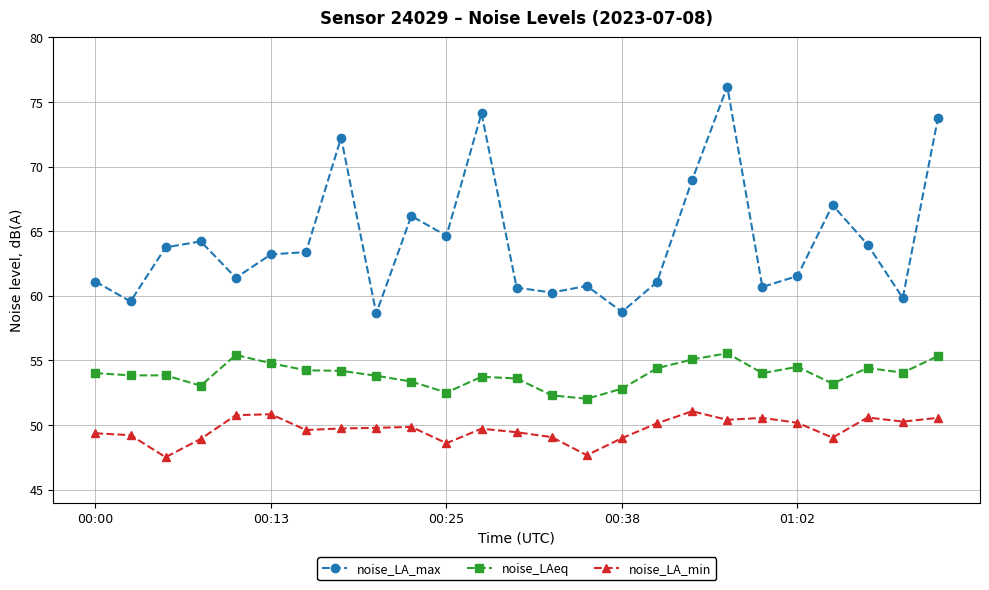

True or false: noise_LA_max and noise_LA_min cross at least once.

False